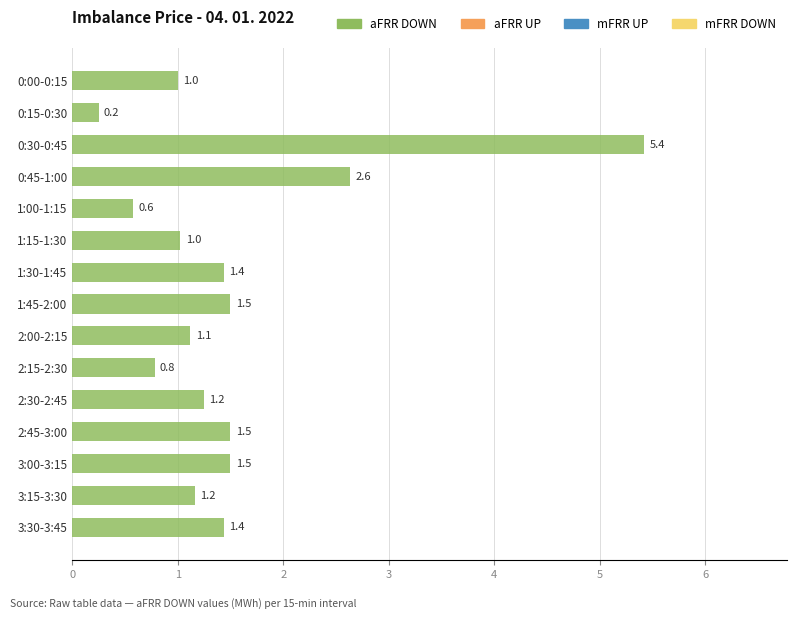

What is the average value?

1.5